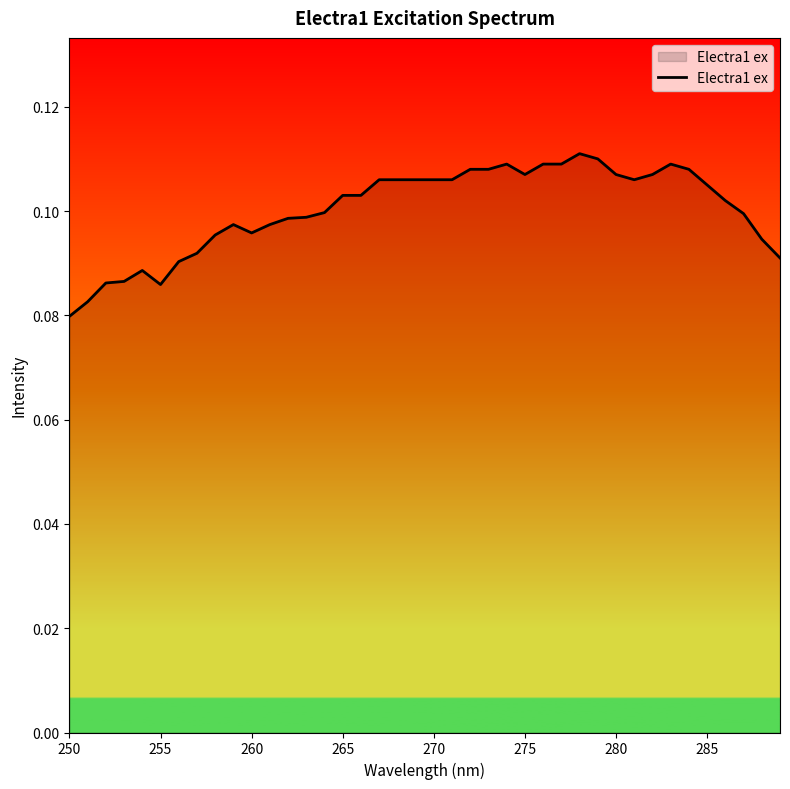

Which label corresponds to the smallest value in the chart?

250